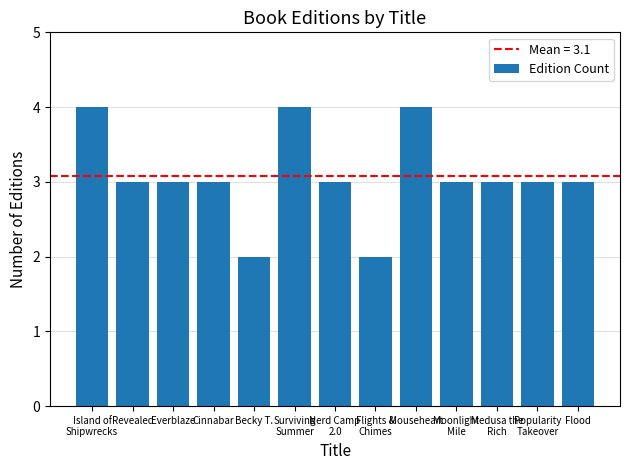

How many bars are there in total?

13